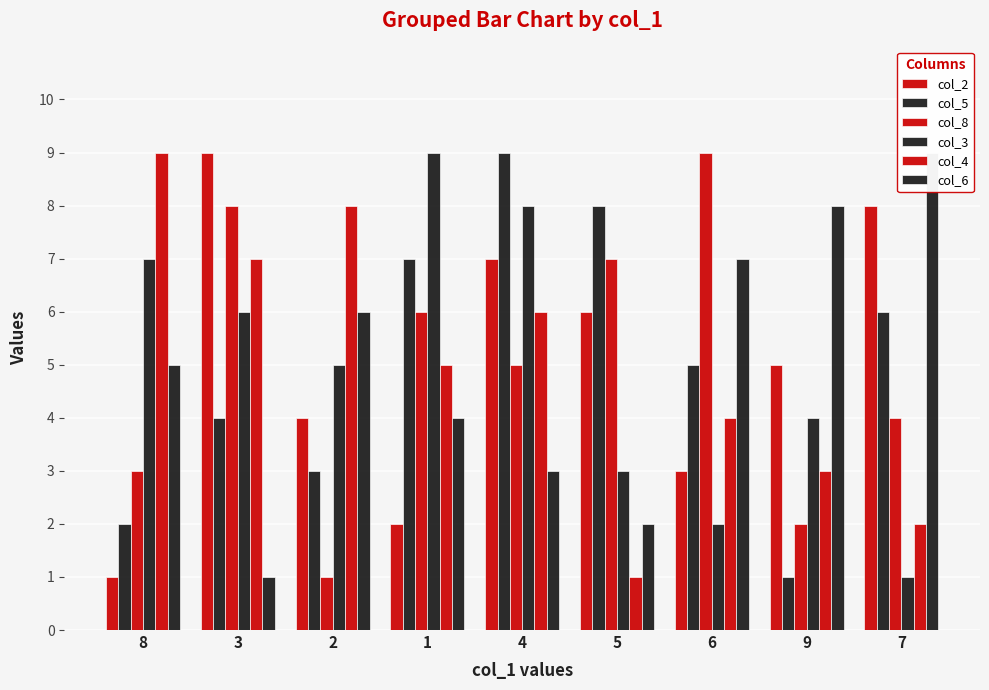

What is the label of the 1st bar from the left?

8